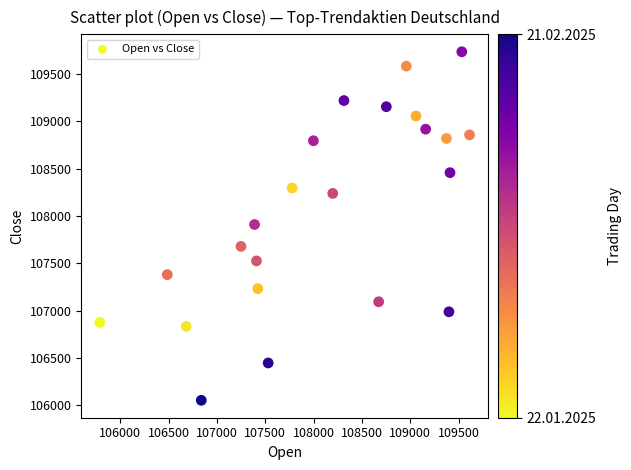

What is the range of Y values (max minus min)?

3678